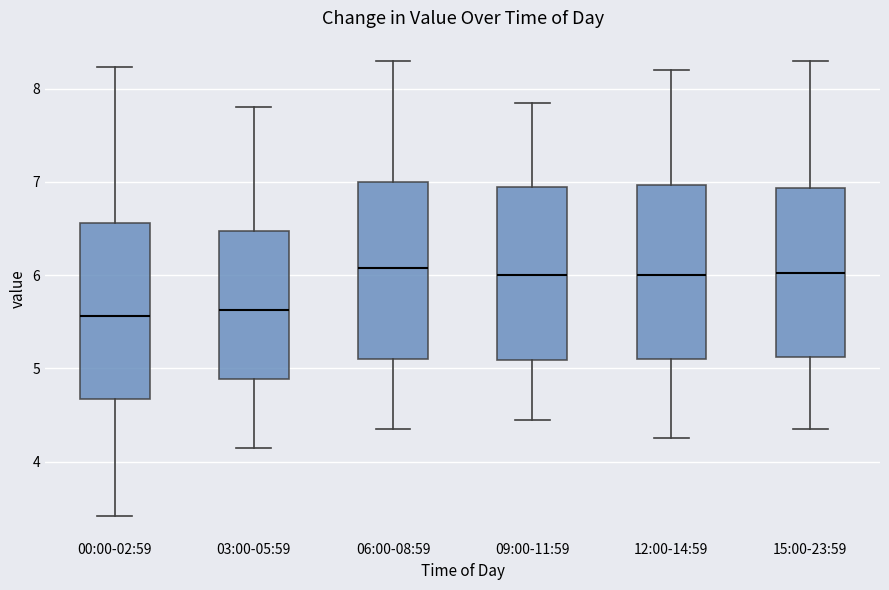

Reading left to right, transcribe this box plot: for each box, give where its median line is, the range the box spans, and where its two whiskers end, as read against the y-axis. The values are not printed on the chart, so give them approximately, as read against the axis.

00:00-02:59: median 5.6, box 4.7 to 6.6, whiskers 3.4 to 8.2
03:00-05:59: median 5.6, box 4.9 to 6.5, whiskers 4.2 to 7.8
06:00-08:59: median 6.1, box 5.1 to 7.0, whiskers 4.4 to 8.3
09:00-11:59: median 6.0, box 5.1 to 7.0, whiskers 4.5 to 7.9
12:00-14:59: median 6.0, box 5.1 to 7.0, whiskers 4.3 to 8.2
15:00-23:59: median 6.0, box 5.1 to 6.9, whiskers 4.4 to 8.3